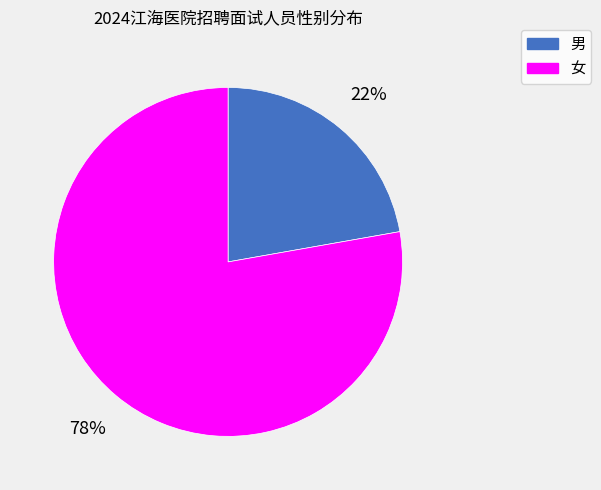

Do 男 and 女 together represent more than half of the pie?

Yes